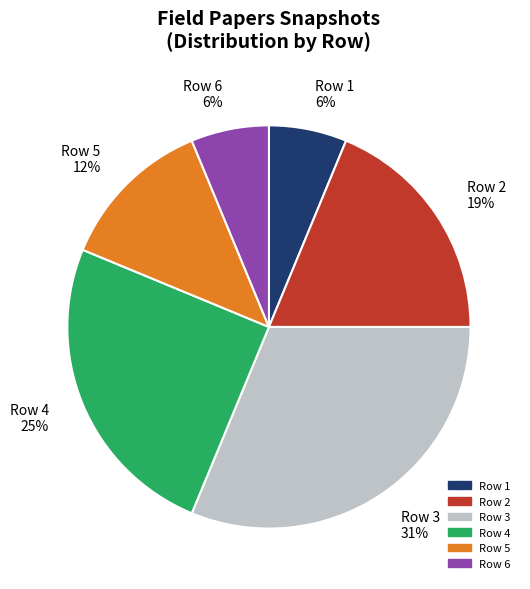

Does Row 3 account for over 50% of the chart?

No